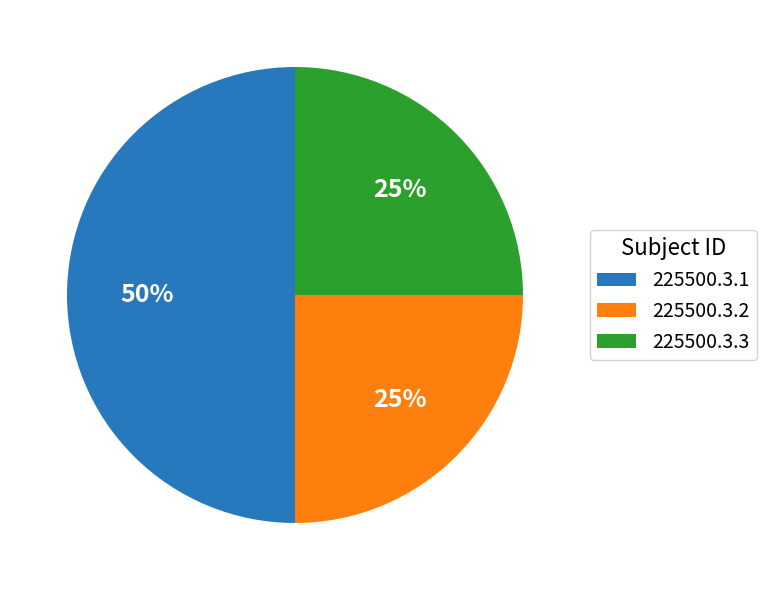

Which category has the biggest portion of the pie?

225500.3.1